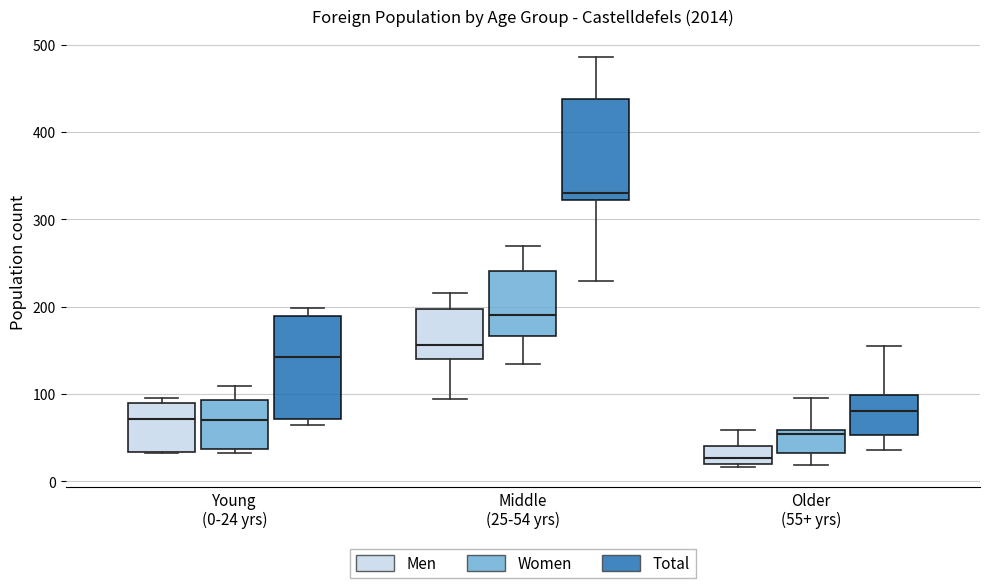

Reading left to right, transcribe this box plot: for each box, give where its median line is, the range the box spans, and where its two whiskers end, as read against the y-axis. The values are not printed on the chart, so give them approximately, as read against the axis.

Young (0-24 yrs) (Men): median 70, box 30 to 90, whiskers 30 to 100
Young (0-24 yrs) (Women): median 70, box 40 to 90, whiskers 30 to 110
Young (0-24 yrs) (Total): median 140, box 70 to 190, whiskers 70 (just below the box's lower edge) to 200
Middle (25-54 yrs) (Men): median 160, box 140 to 200, whiskers 90 to 220
Middle (25-54 yrs) (Women): median 190, box 170 to 240, whiskers 140 to 270
Middle (25-54 yrs) (Total): median 330, box 320 to 440, whiskers 230 to 490
Older (55+ yrs) (Men): median 30, box 20 to 40, whiskers 20 to 60
Older (55+ yrs) (Women): median 50, box 30 to 60, whiskers 20 to 100
Older (55+ yrs) (Total): median 80, box 50 to 100, whiskers 40 to 160